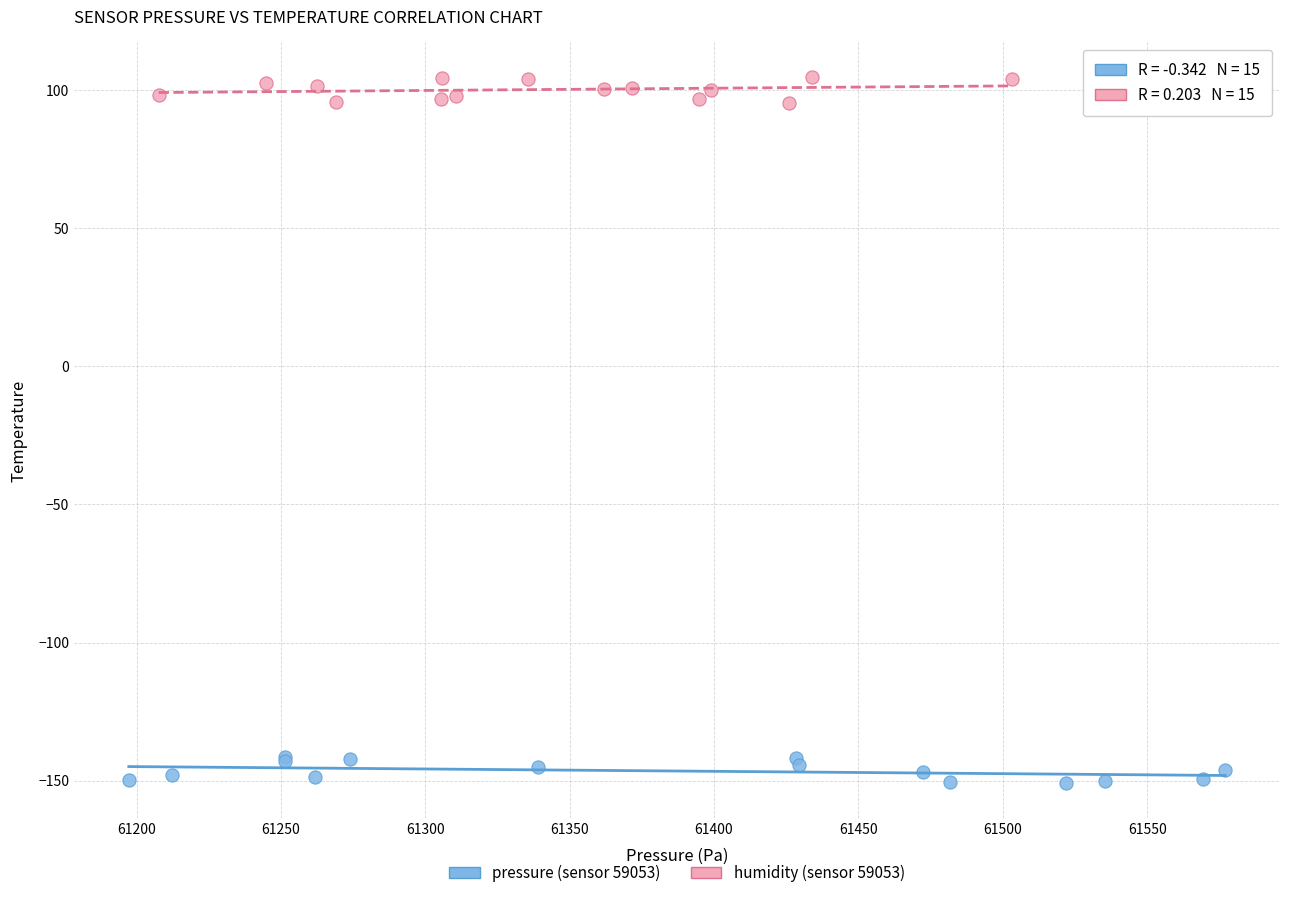

Which series reaches the maximum Y coordinate?

humidity (sensor 59053)